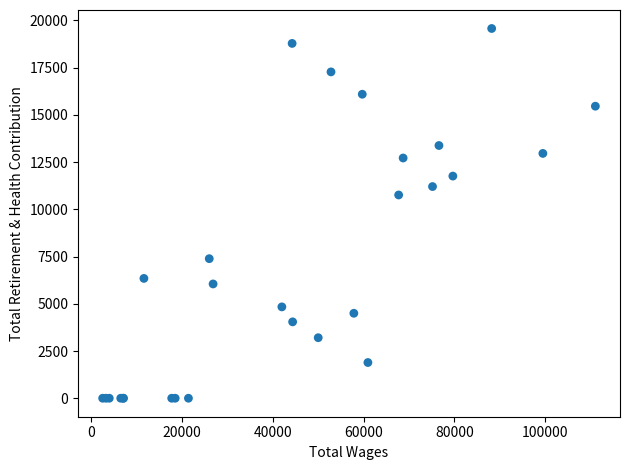

What Y value in the scatter plot is closest to 9785?

10758